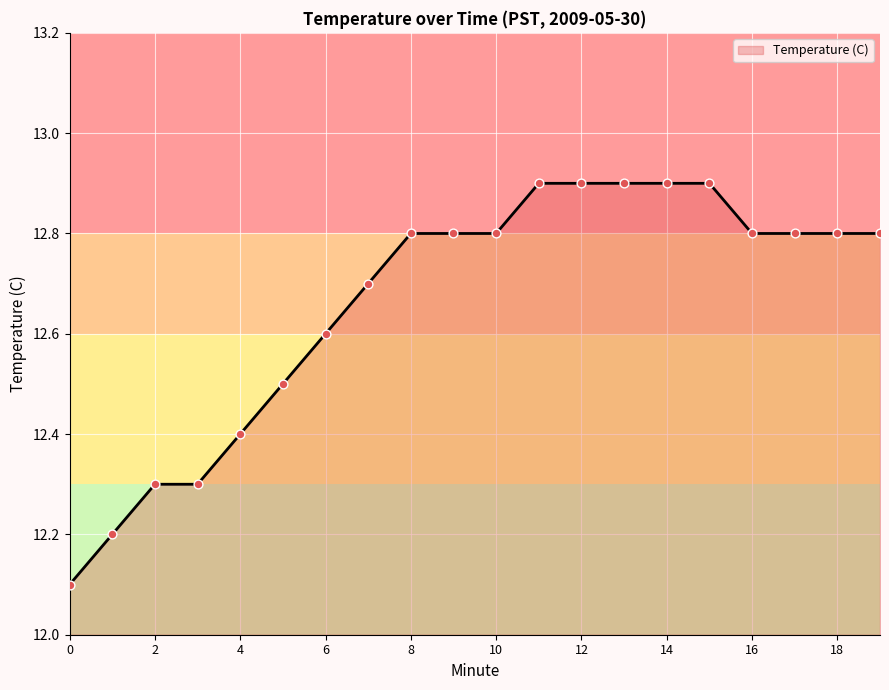

What is the greatest value displayed?

12.9